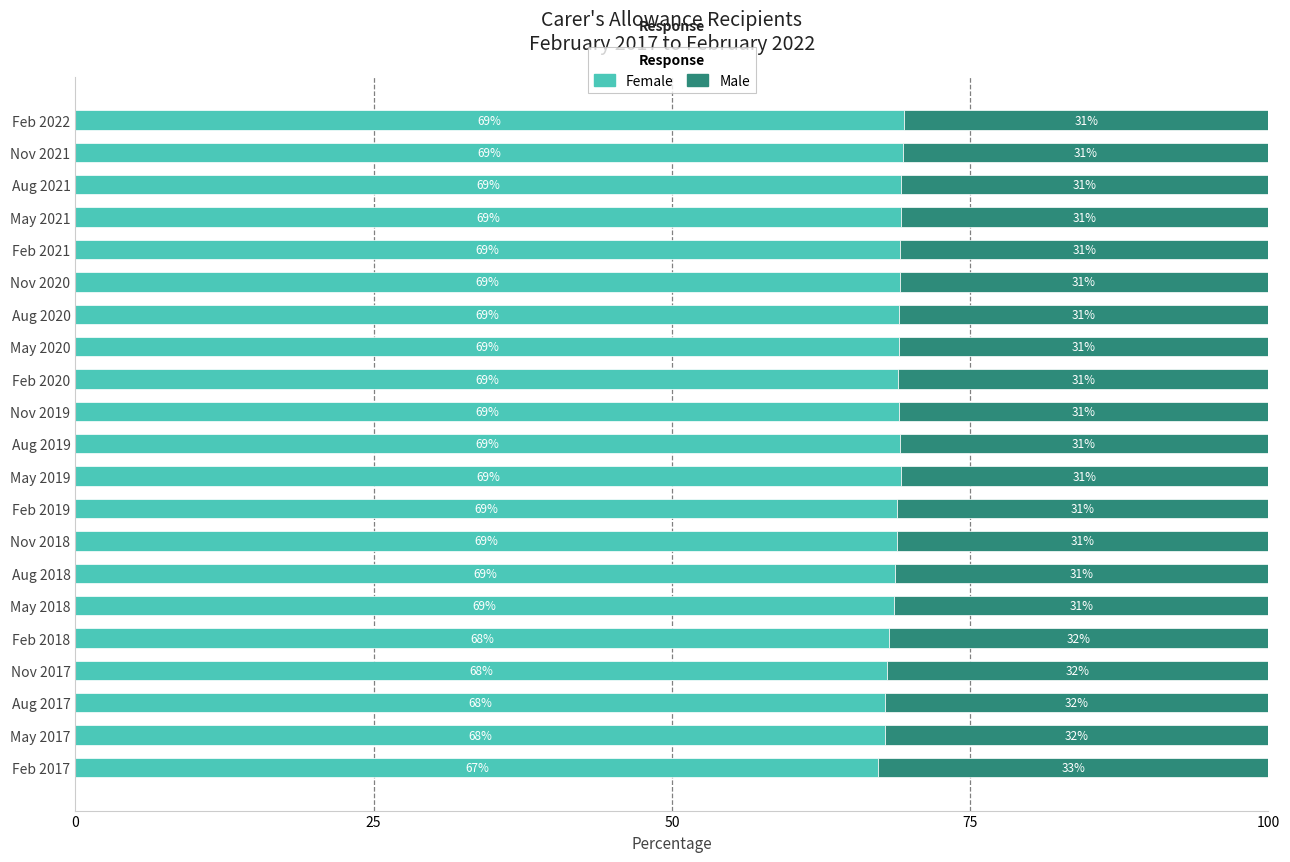

What is the sum of the Female values at Feb 2019 and Feb 2021?

138.0